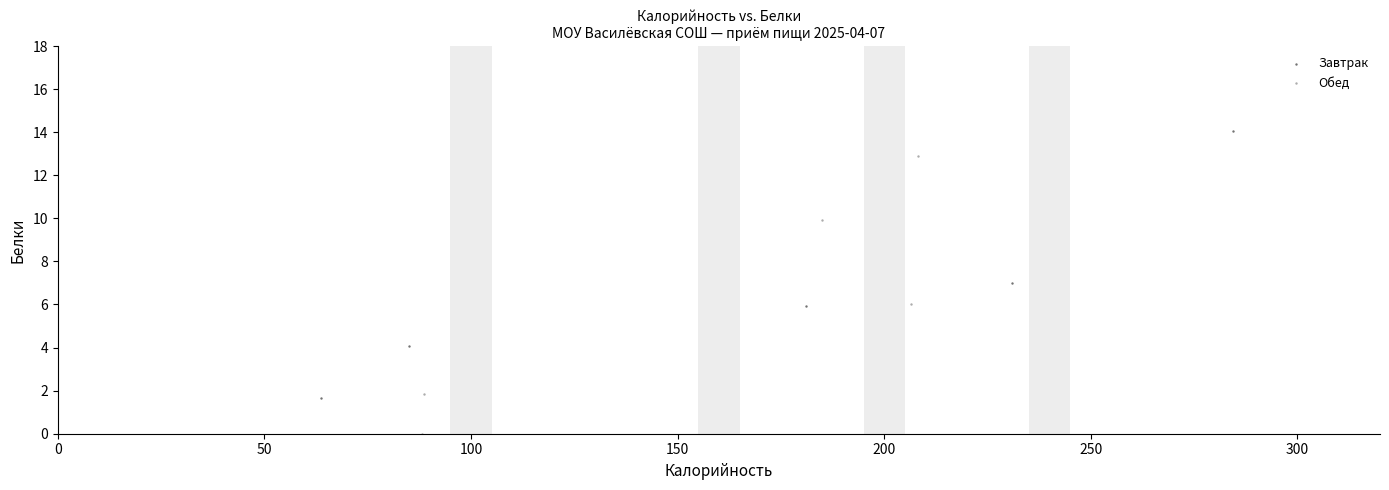

What are all the series names shown in the legend?

Завтрак, Обед